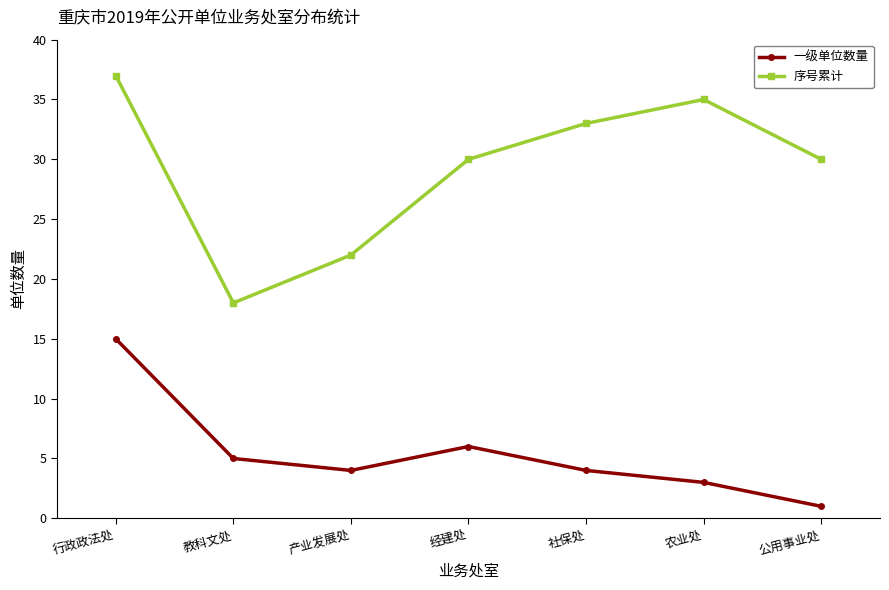

Reading left to right, list all the values displayed in this chart.

一级单位数量: 15	5	4	6	4	3	1
序号累计: 37	18	22	30	33	35	30